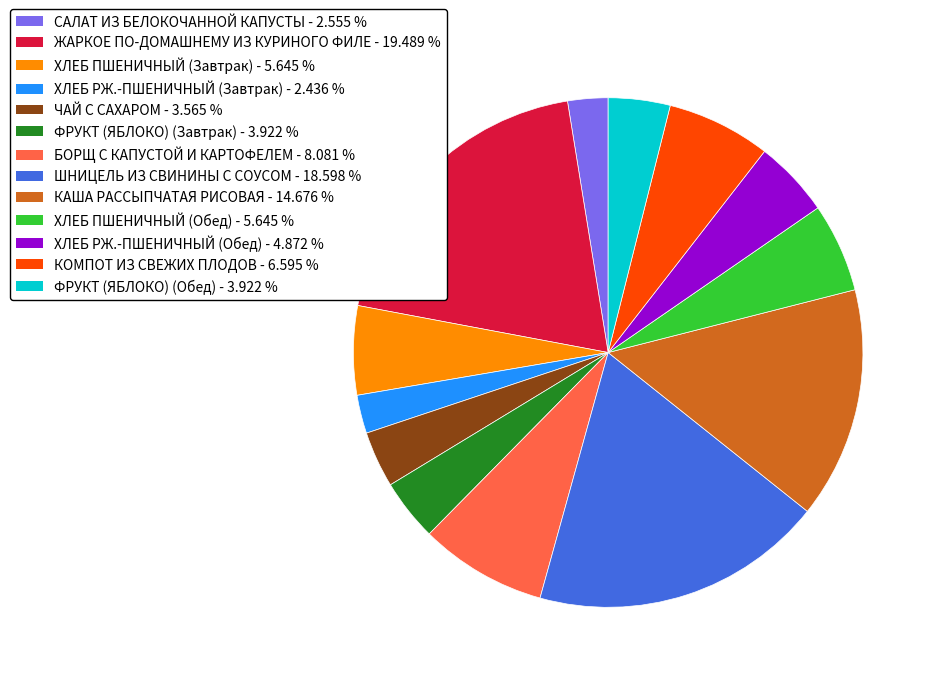

Which category has the biggest portion of the pie?

ЖАРКОЕ ПО-ДОМАШНЕМУ ИЗ КУРИНОГО ФИЛЕ